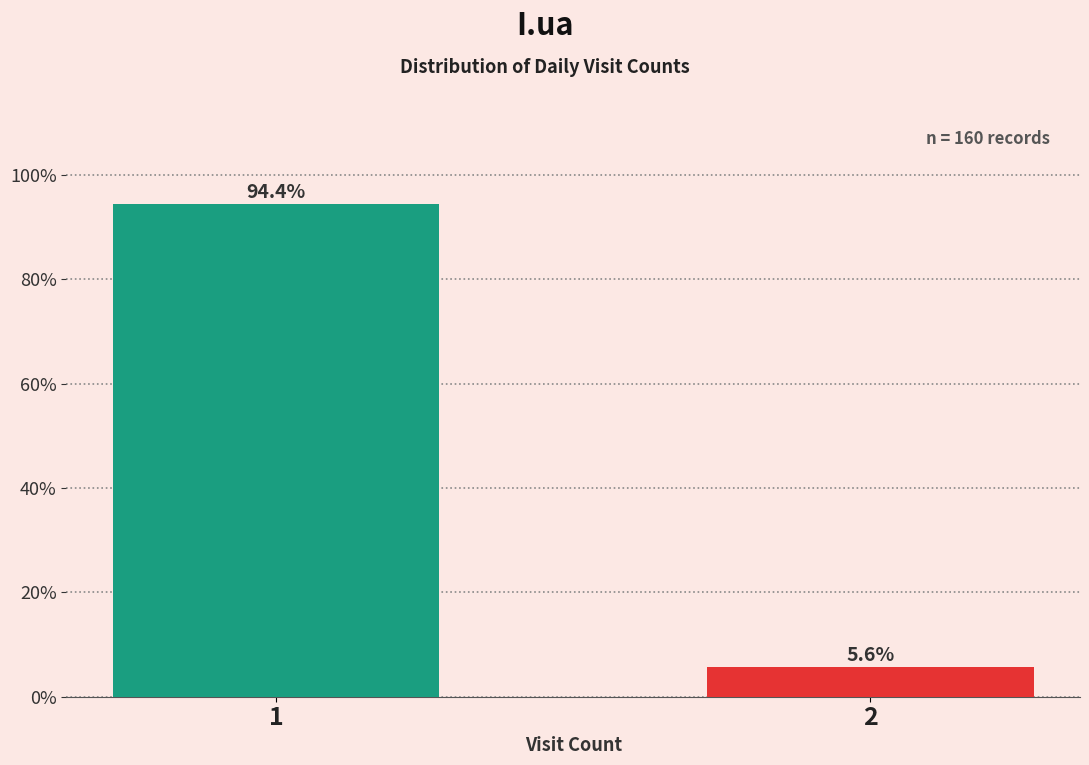

Reading left to right, list all the values displayed in this chart.

94.4	5.6